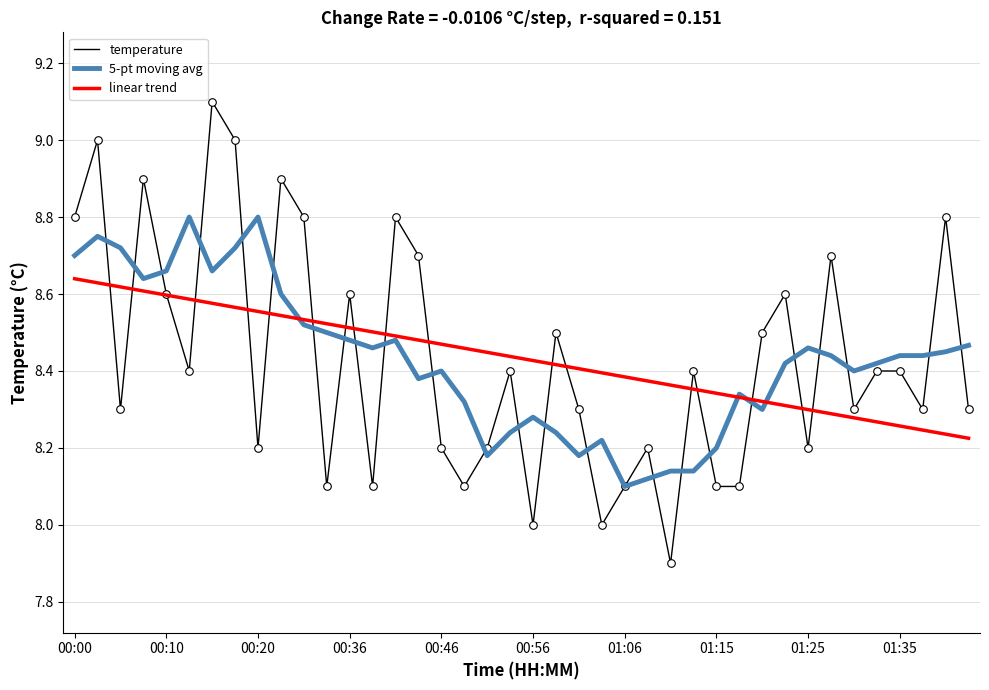

Which series has the largest range (max minus min)?

temperature